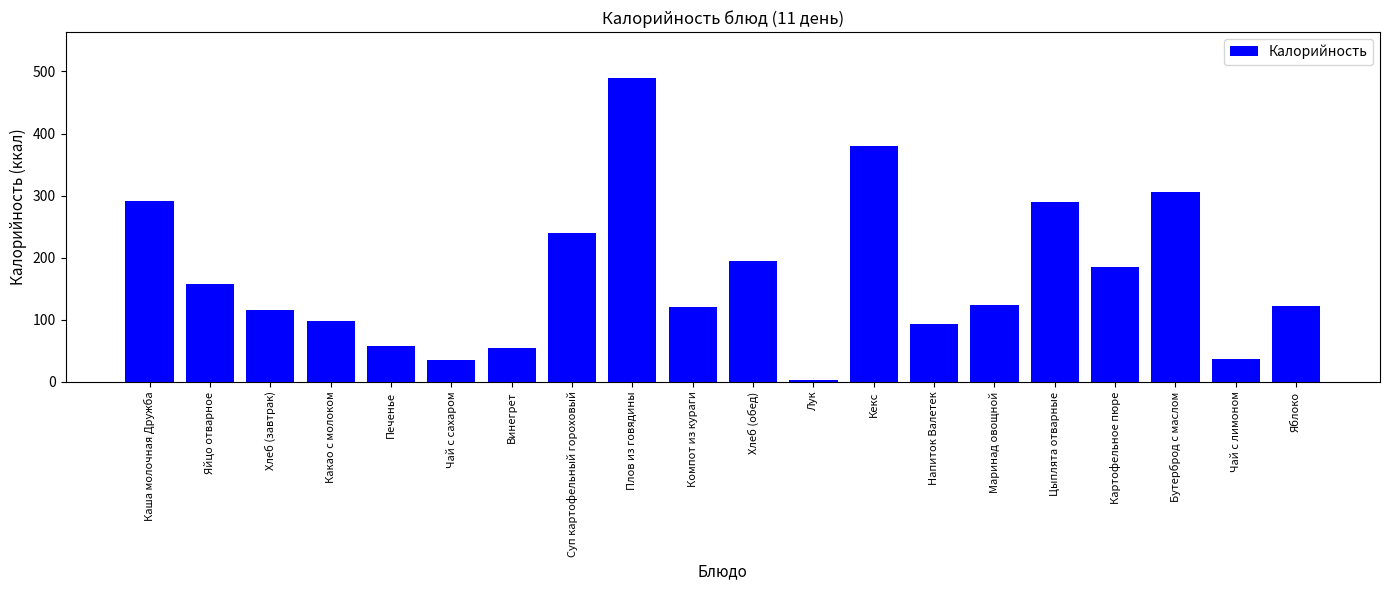

How many values are below 123?

10